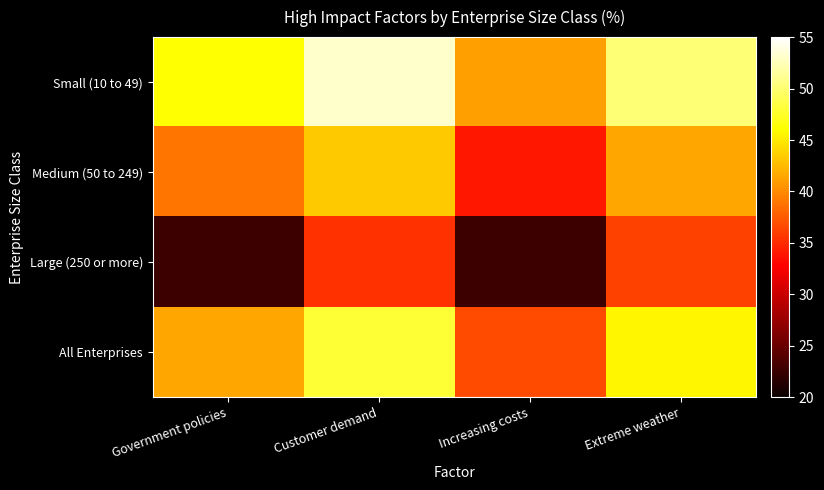

List the series in order of their overall mean, lowest first.

Large (250 or more), Medium (50 to 249), All Enterprises, Small (10 to 49)